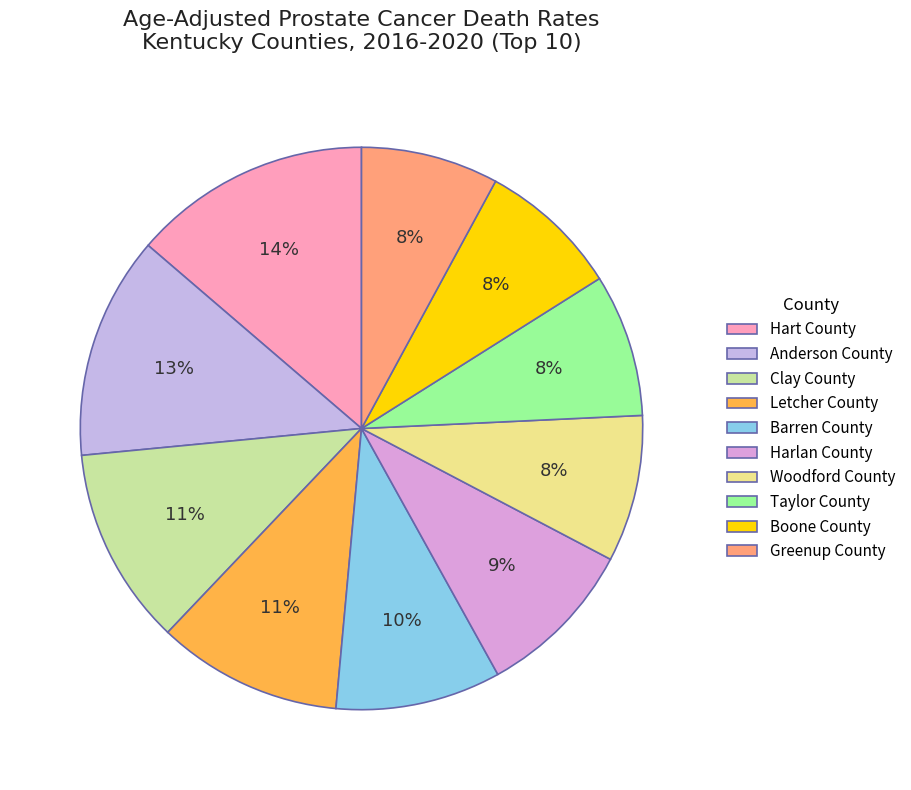

How many slices are in this pie chart?

10